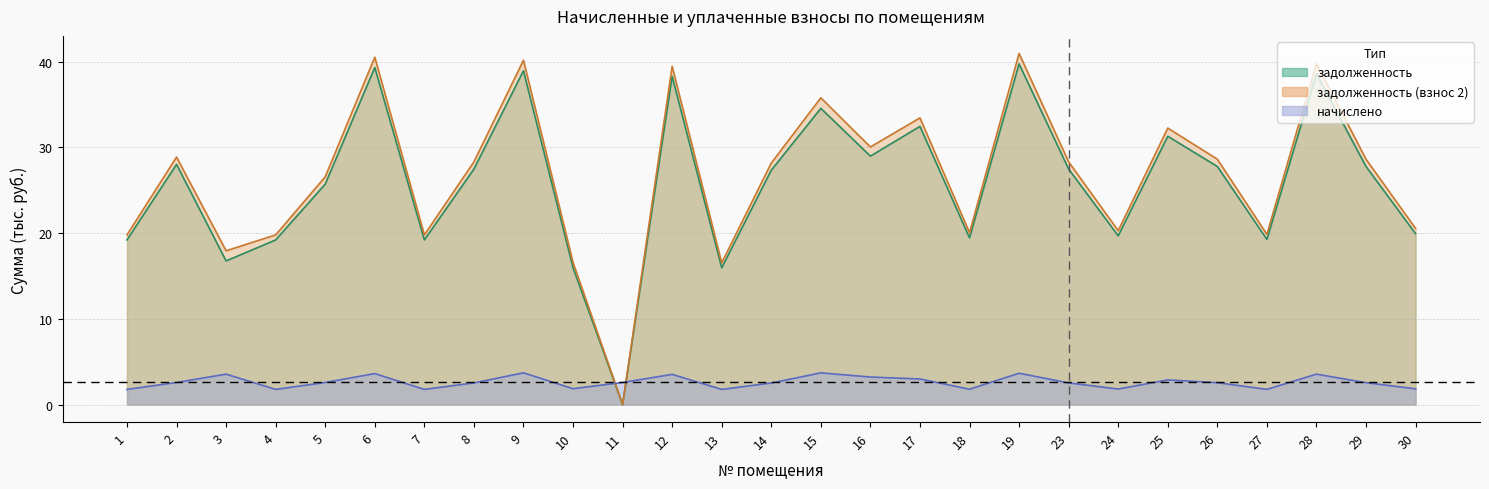

Read the задолженность (взнос 2) value at 2.

28.9